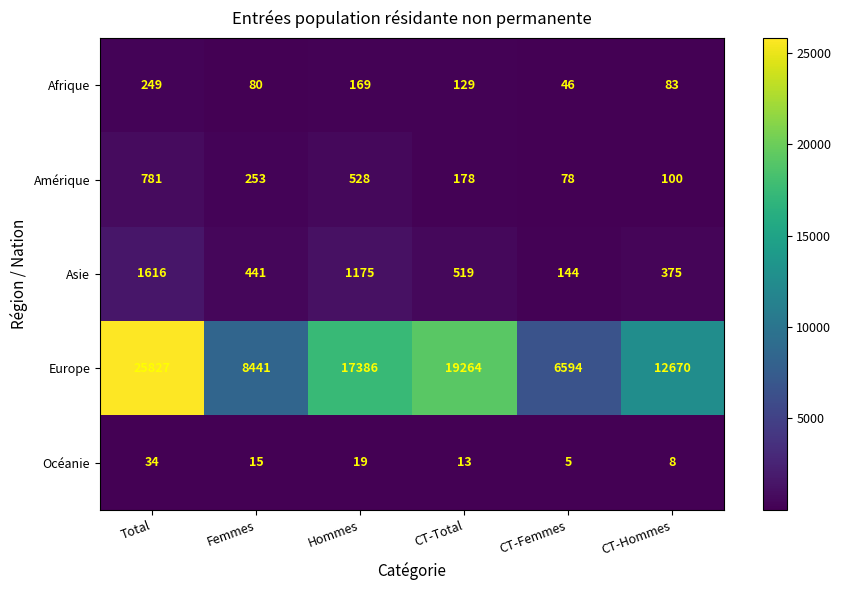

What is the difference between the maximum and minimum values in the Amérique series?

703